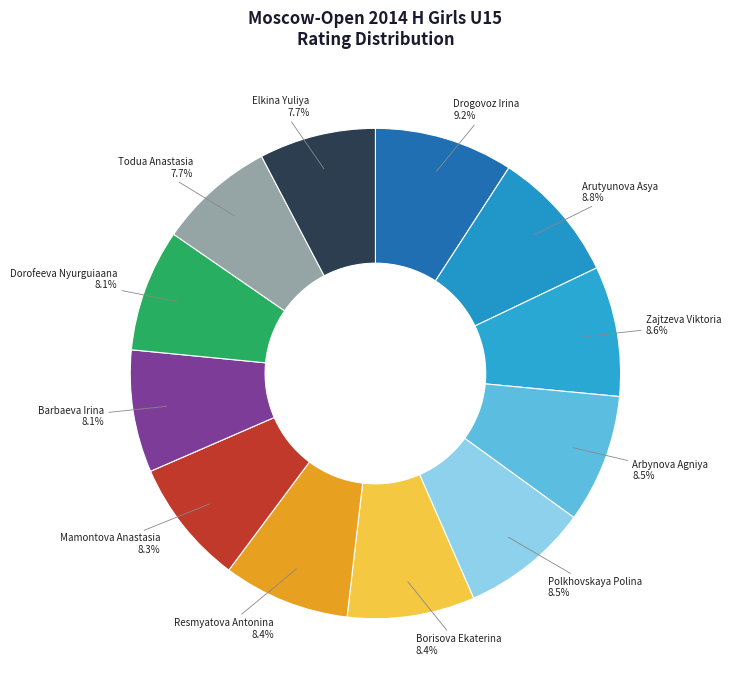

To the nearest percent, what is the difference between the largest and smallest slice percentages?

1%